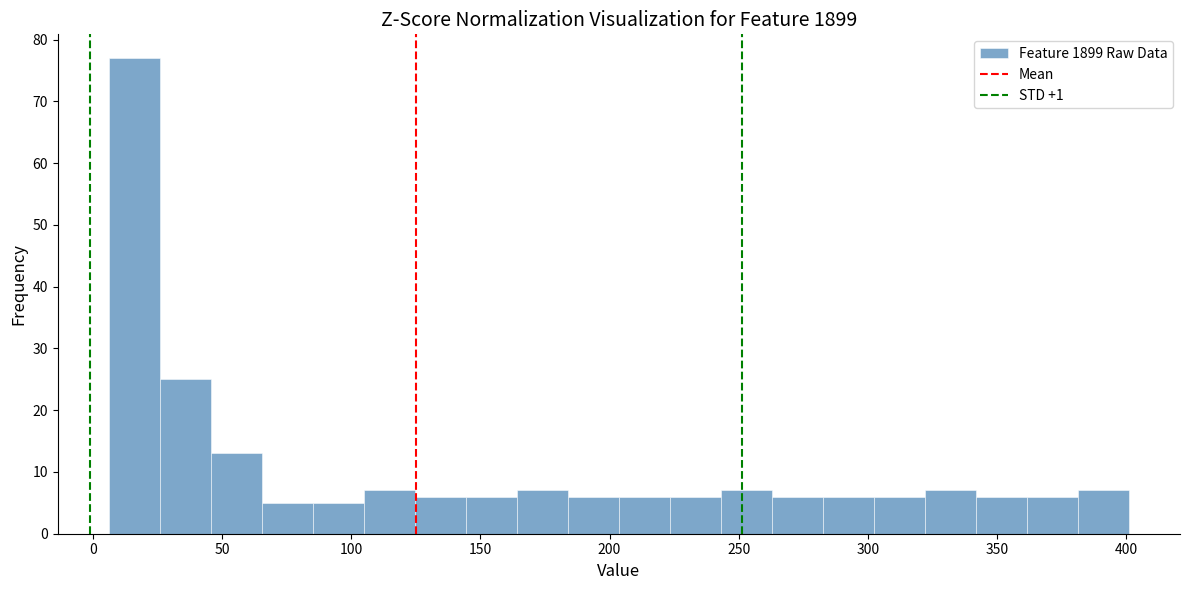

Read against the x-axis, roughly where is the centre of the tallest bar?

15